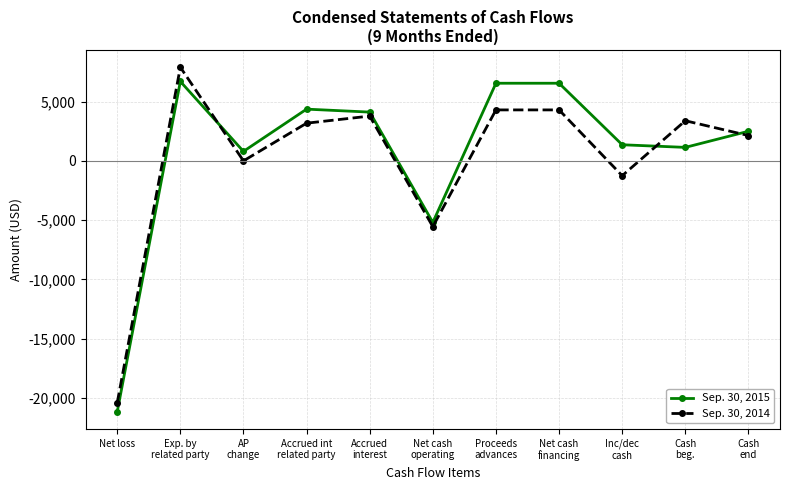

What is the total value across all series at Accrued int
related party?

7545